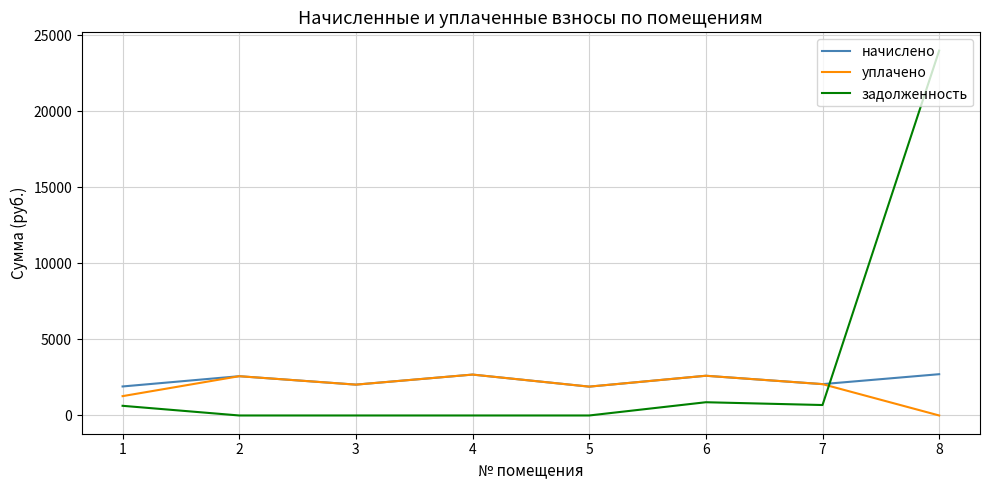

Is it true that задолженность equals 23977.8 at 8?

True